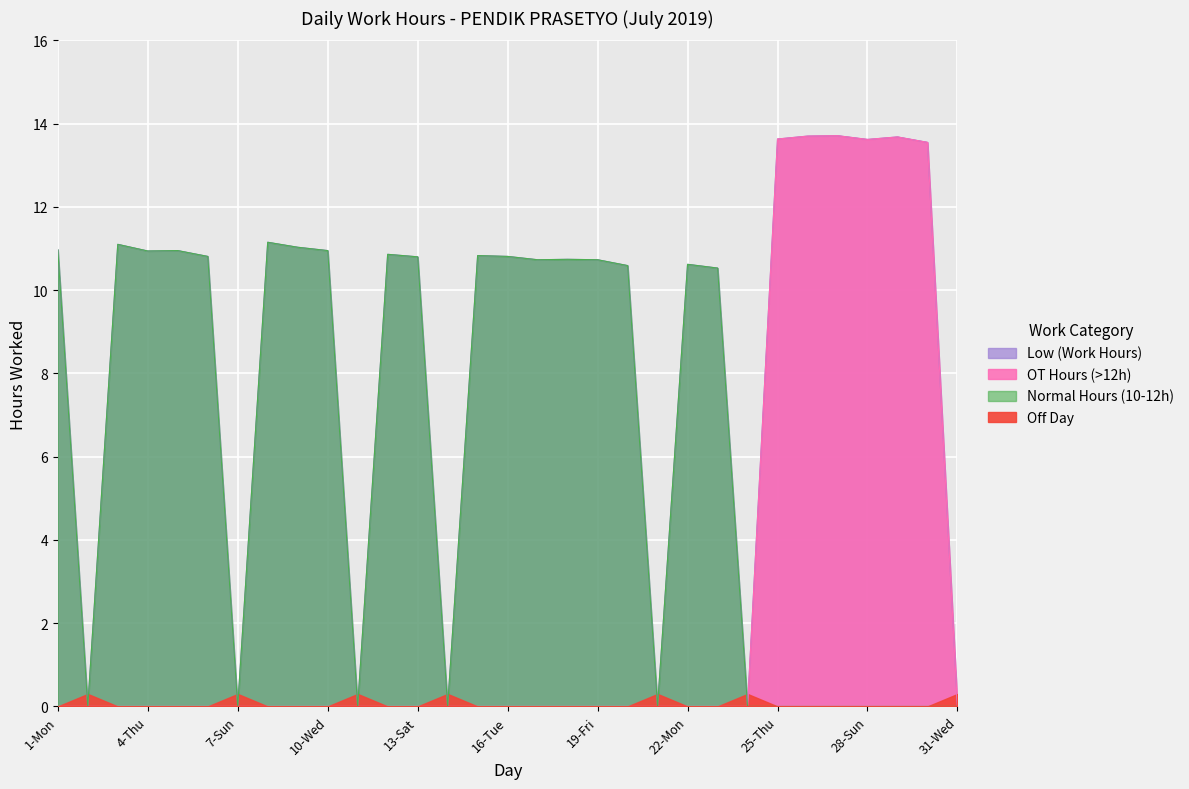

True or false: the data has more than 0 interior local peaks.

True